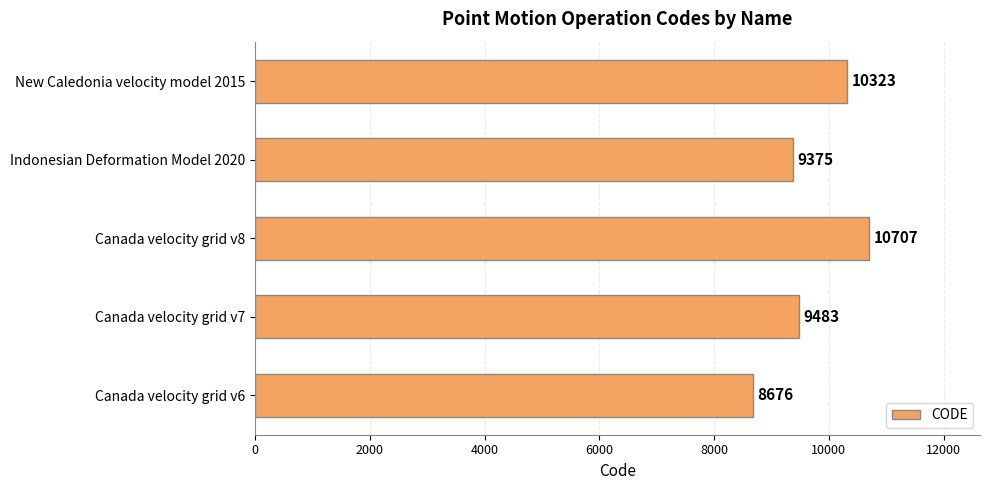

Is it true that the value at Canada velocity grid v8 is 16546?

False